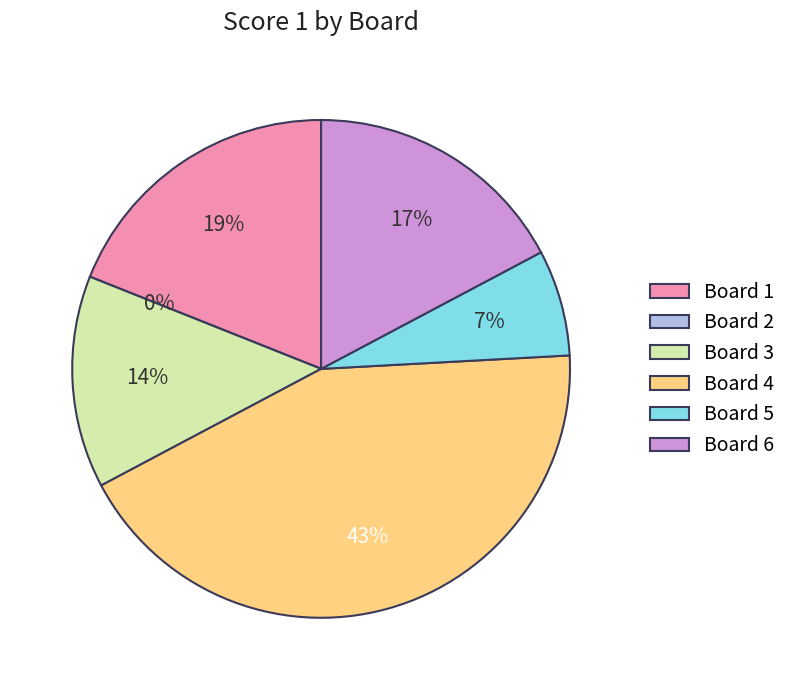

Rank the categories by value from lowest to highest.

Board 2, Board 5, Board 3, Board 6, Board 1, Board 4